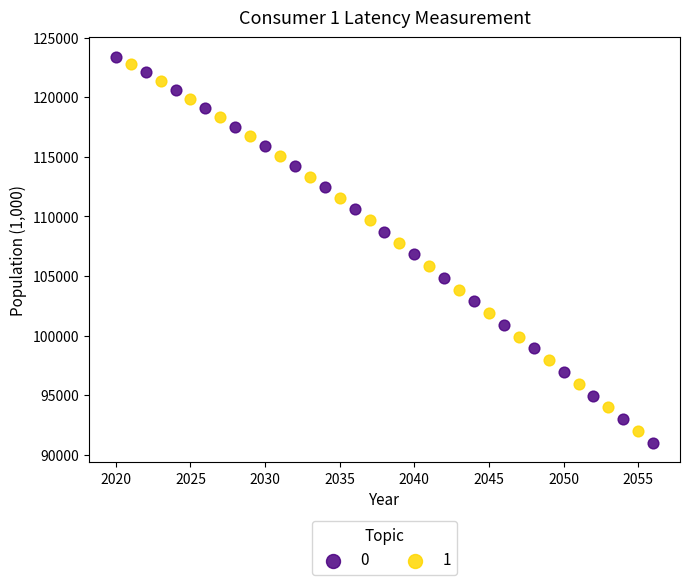

What are all the series names shown in the legend?

0, 1